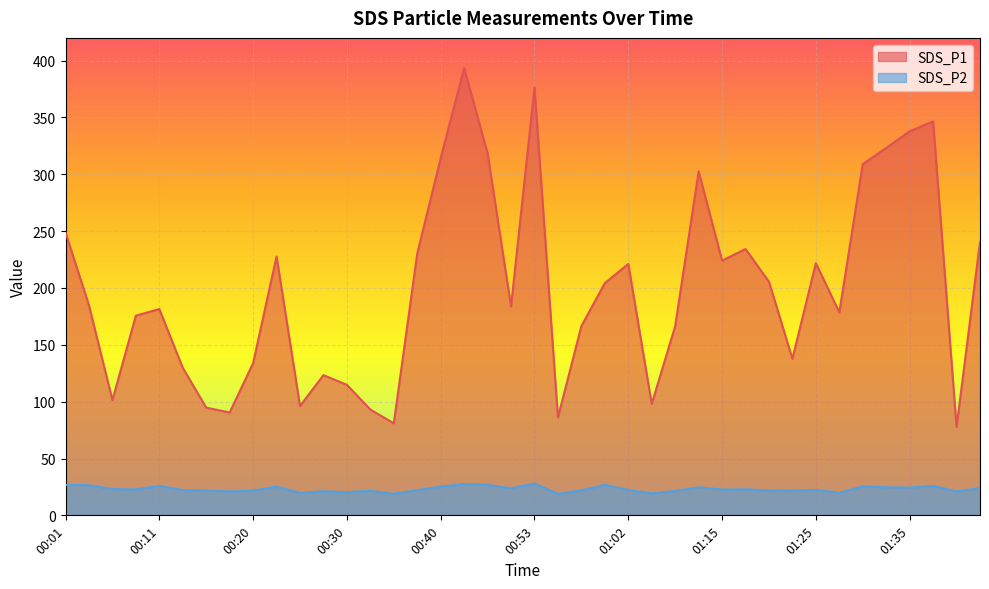

List the labels in order of SDS_P1 value, smallest first.

01:40, 00:35, 00:55, 00:18, 00:33, 00:16, 00:25, 01:05, 00:06, 00:30, 00:28, 00:13, 00:20, 01:22, 01:07, 00:57, 00:08, 01:27, 00:11, 00:50, 00:03, 01:00, 01:20, 01:02, 01:25, 01:15, 00:23, 00:38, 01:17, 01:42, 00:01, 01:13, 01:30, 00:40, 00:45, 01:32, 01:35, 01:37, 00:53, 00:43